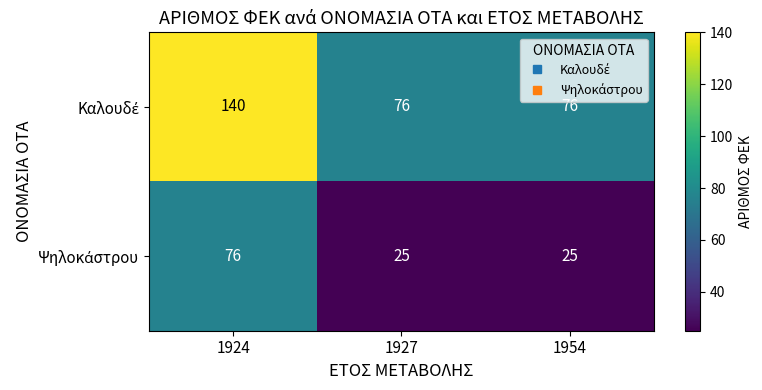

What is the total value across all series at 1924?

216